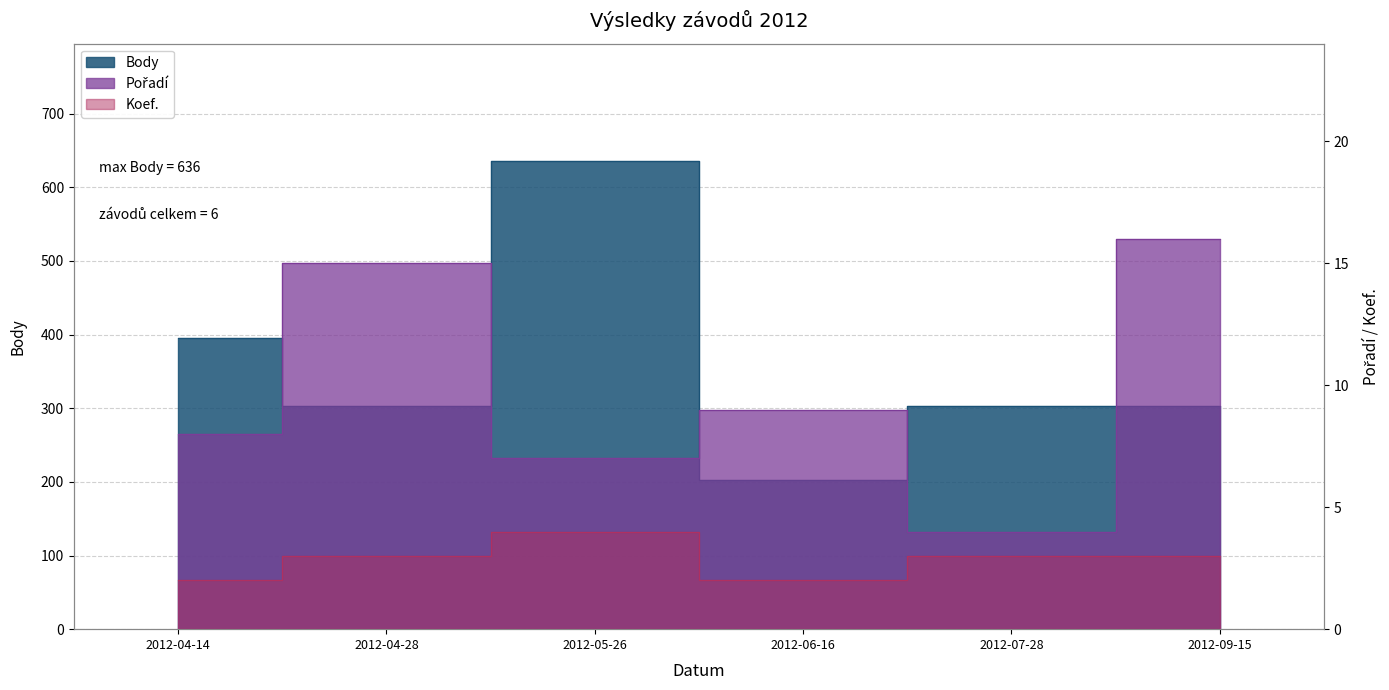

Which series has the largest total across all categories?

Body